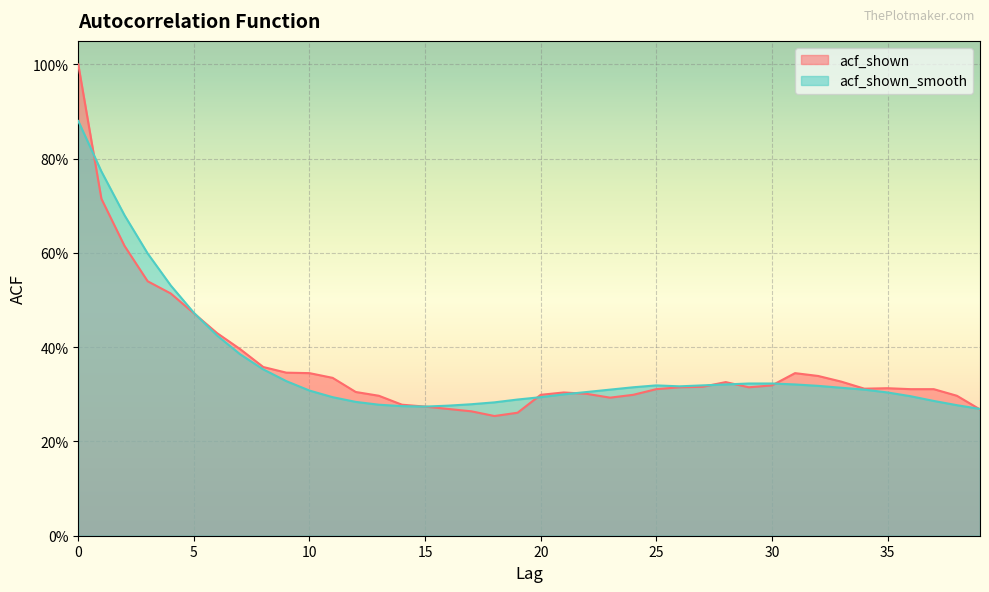

Does the chart display data point markers on the line(s)?

No